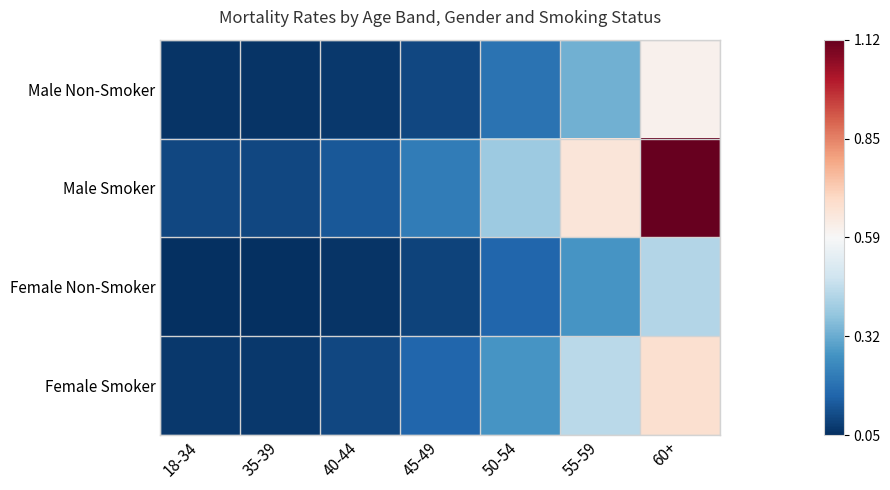

How many distinct data groups are displayed?

4